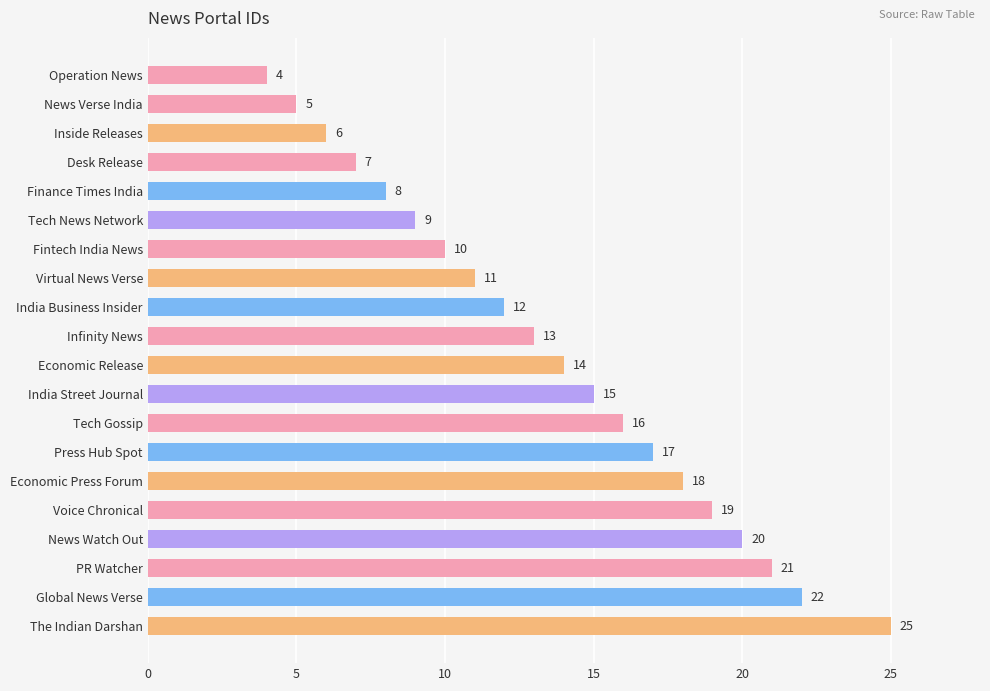

How many categories are shown in the chart?

20